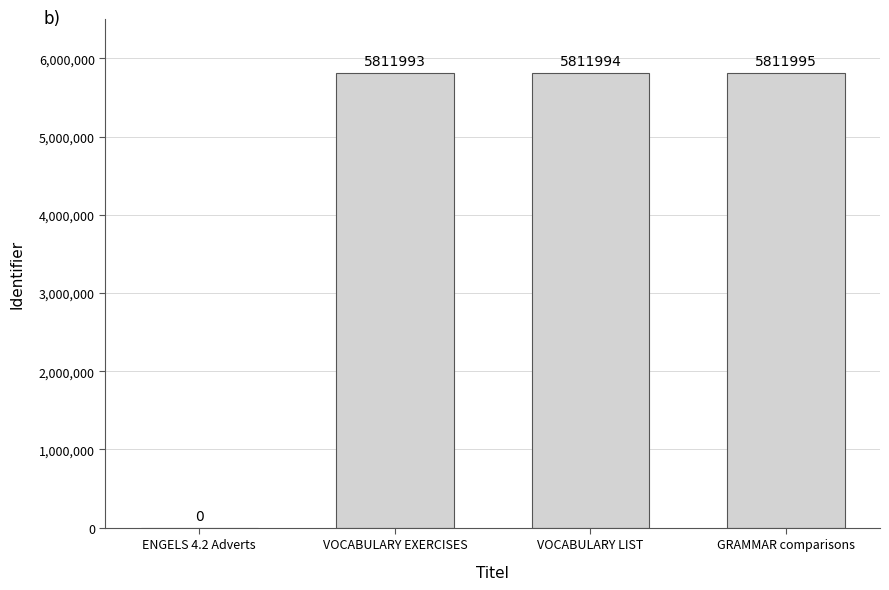

How many series are shown in this chart?

1